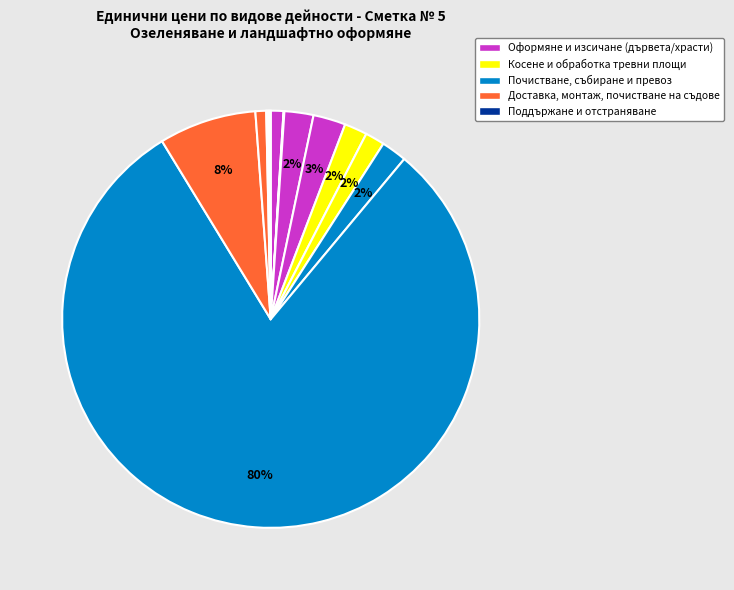

What is the majority slice?

Почистване, събиране (лв./бр.)